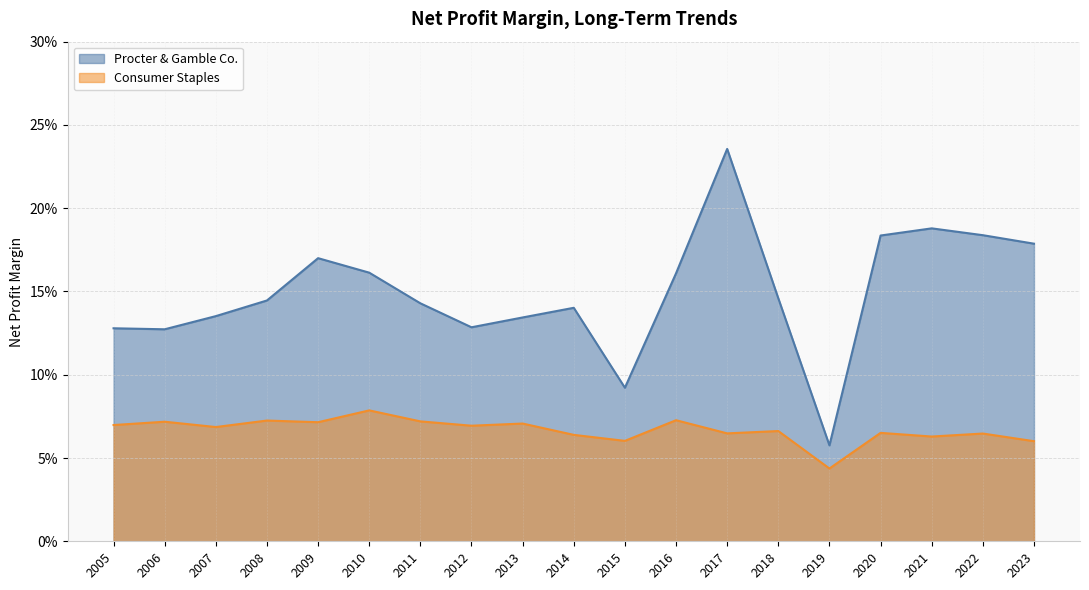

What is the value of the Procter & Gamble Co. point at the 10th from the left?

0.1